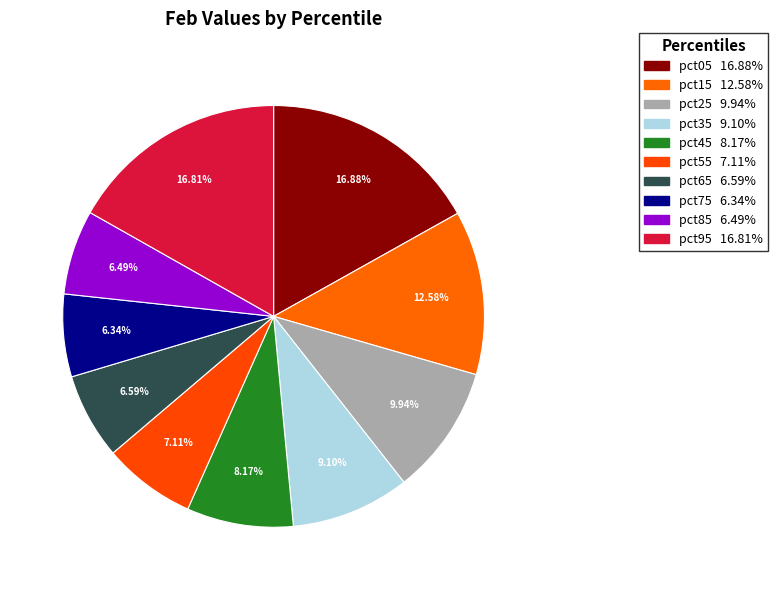

How many segments does this pie chart have?

10